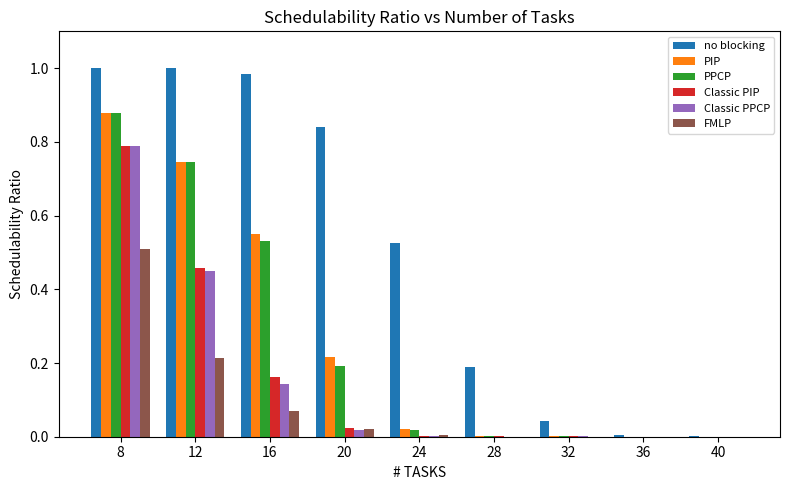

What is the total value across all series at 12?

3.6